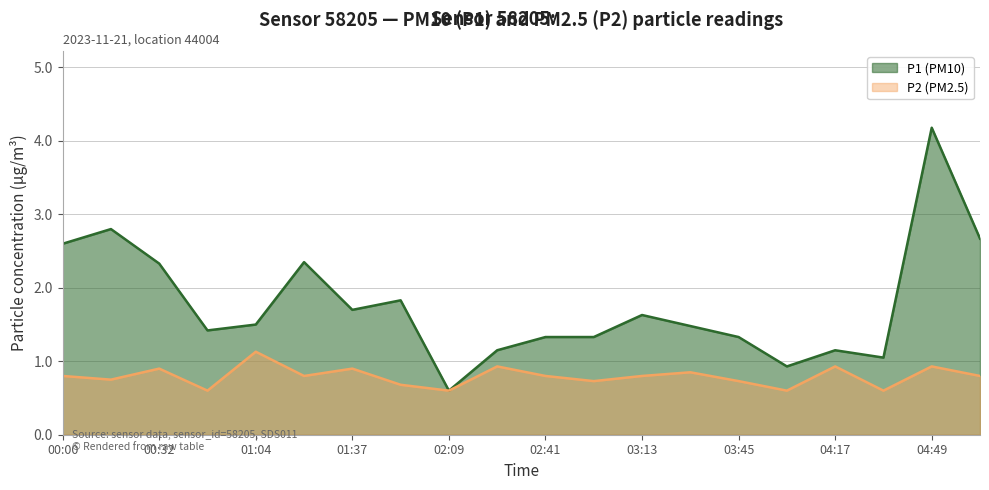

What is the sum of all P2 values?

15.9